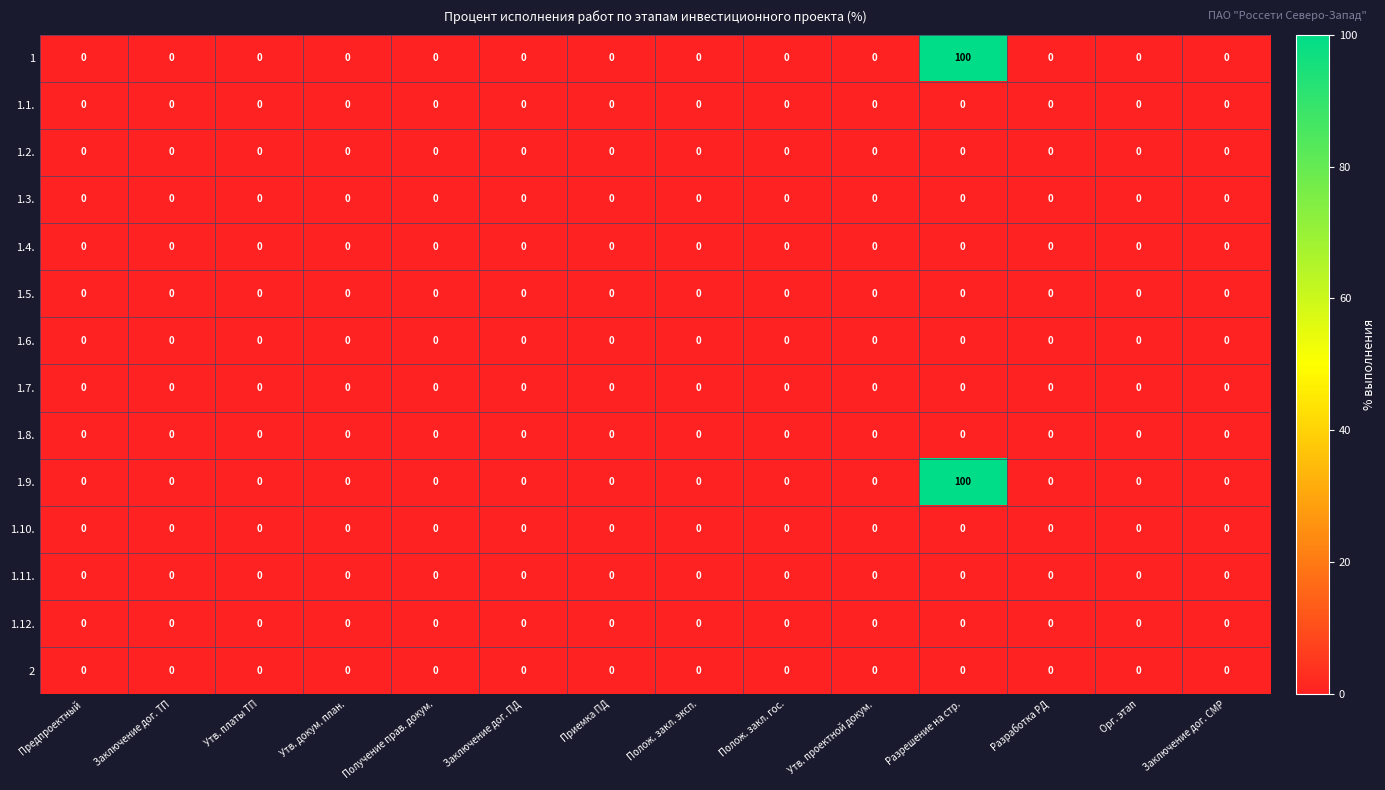

What is the greatest value displayed?

100